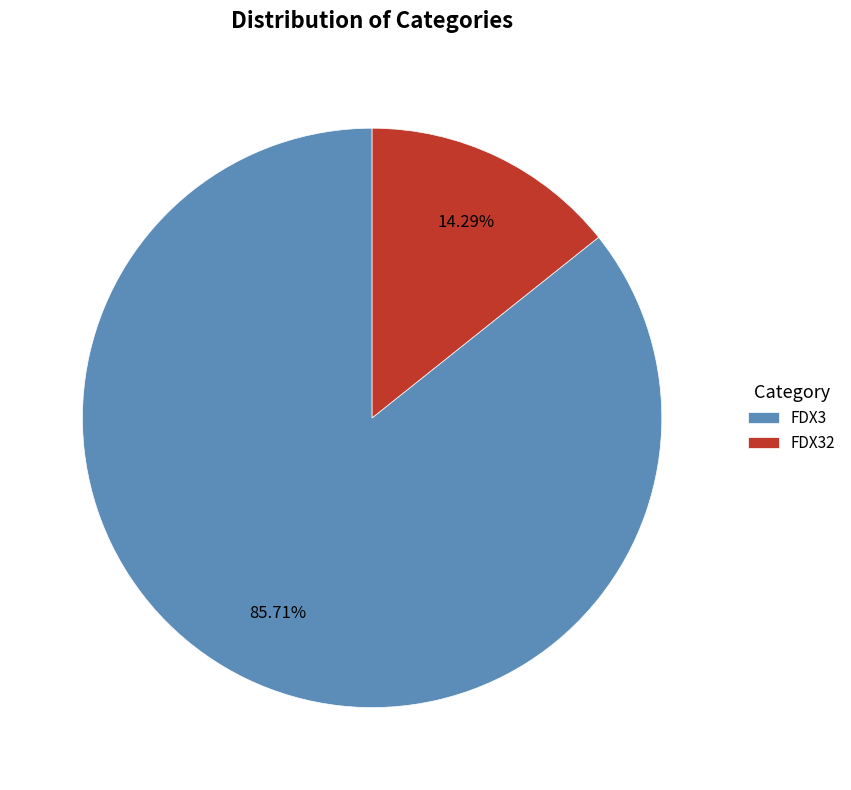

True or false: FDX32 accounts for 14% of the total.

True